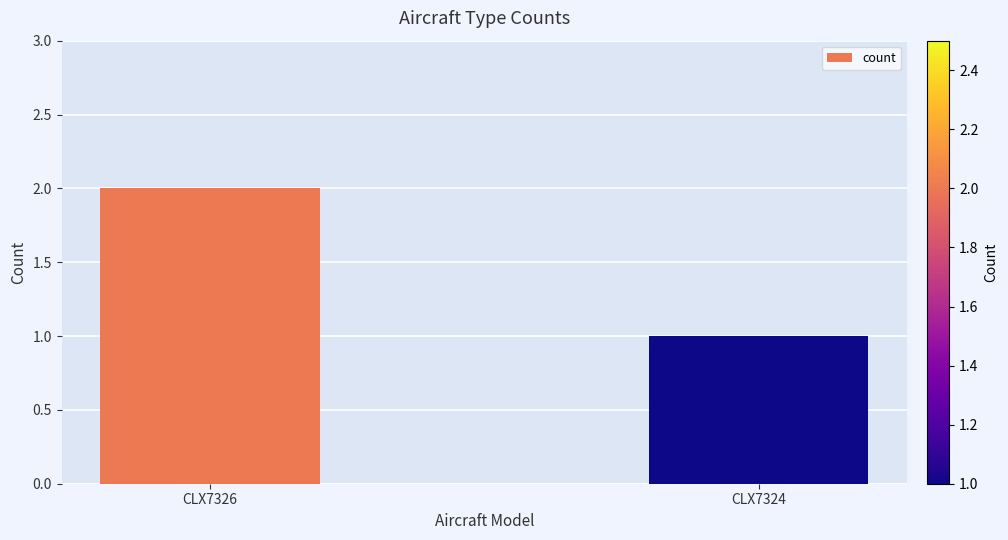

Reading left to right, what are all the values shown in this chart?

CLX7326=2	CLX7324=1